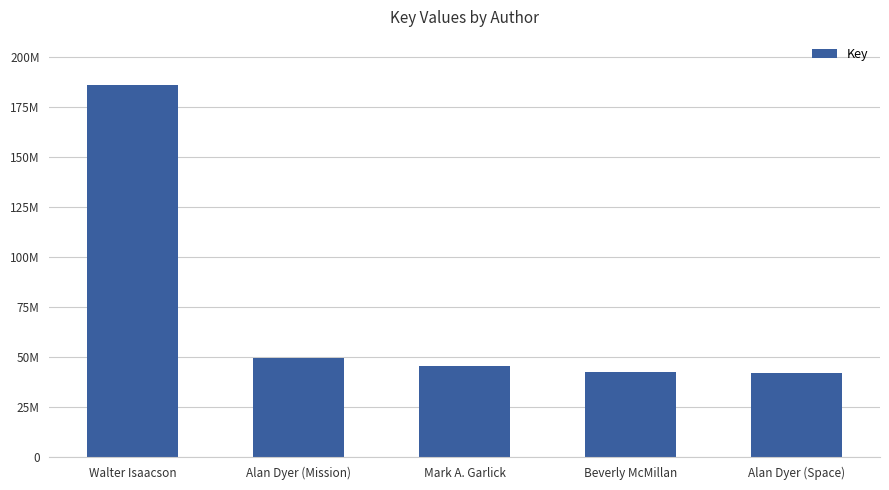

What is the change in value from Walter Isaacson to Beverly McMillan?

-143603545